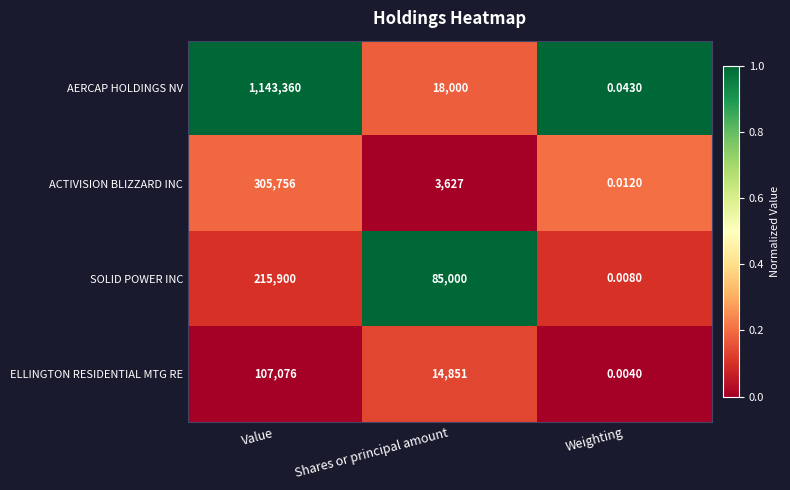

Rank the series by their maximum value, from highest to lowest.

AERCAP HOLDINGS NV, ACTIVISION BLIZZARD INC, SOLID POWER INC, ELLINGTON RESIDENTIAL MTG RE